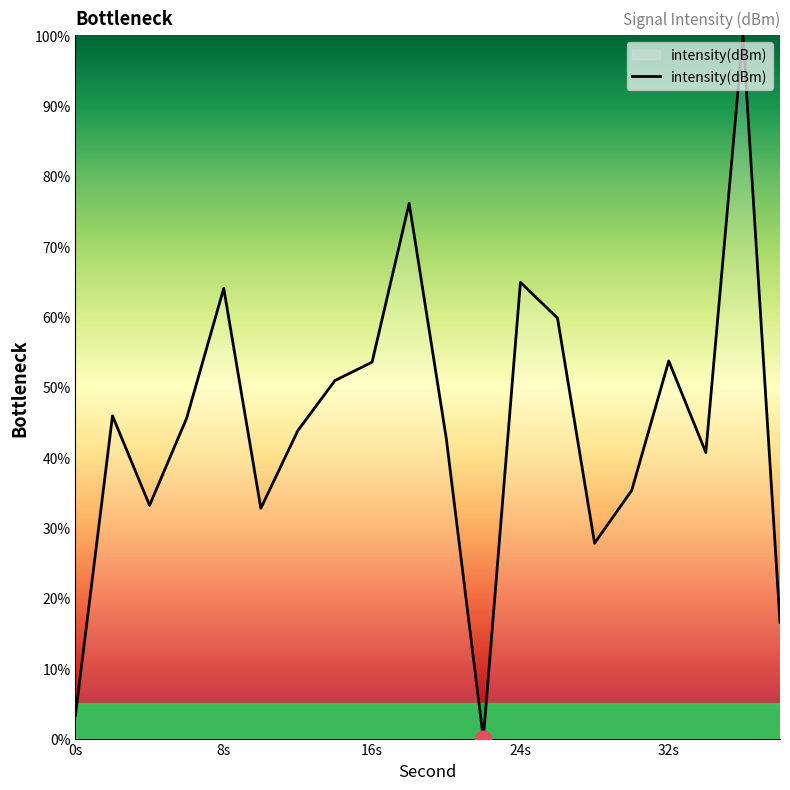

How many values exceed 45?

10